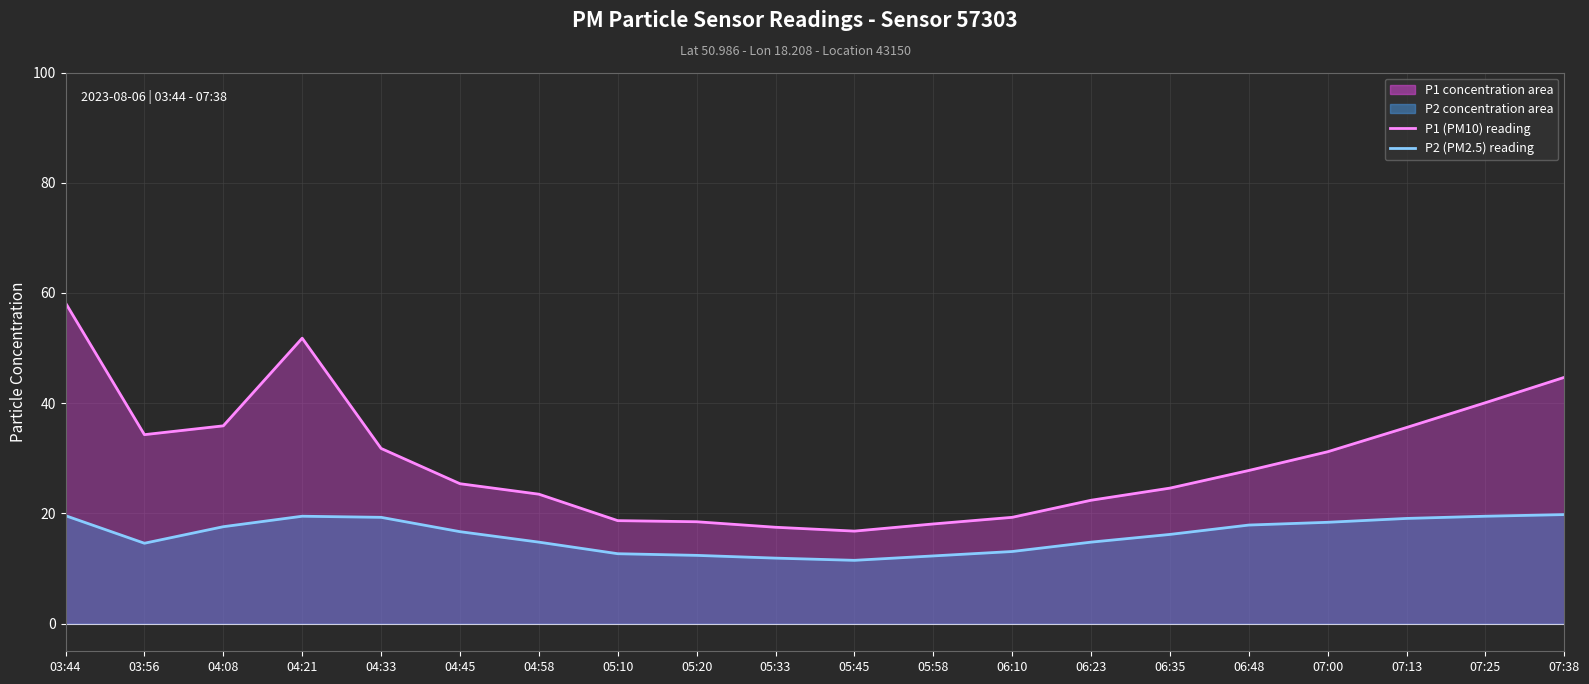

Where is P1 (PM10) nearest to the value 37?

04:08